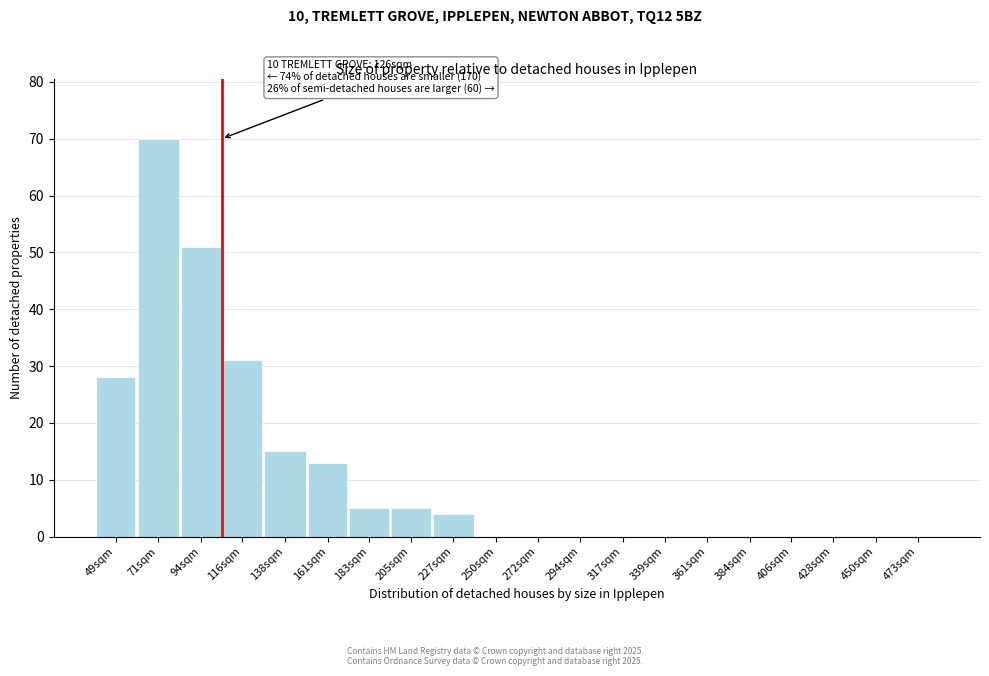

Reading right to left, extract all data points from this chart.

473sqm=0	450sqm=0	428sqm=0	406sqm=0	384sqm=0	361sqm=0	339sqm=0	317sqm=0	294sqm=0	272sqm=0	250sqm=0	227sqm=4	205sqm=5	183sqm=5	161sqm=13	138sqm=15	116sqm=31	94sqm=51	71sqm=70	49sqm=28